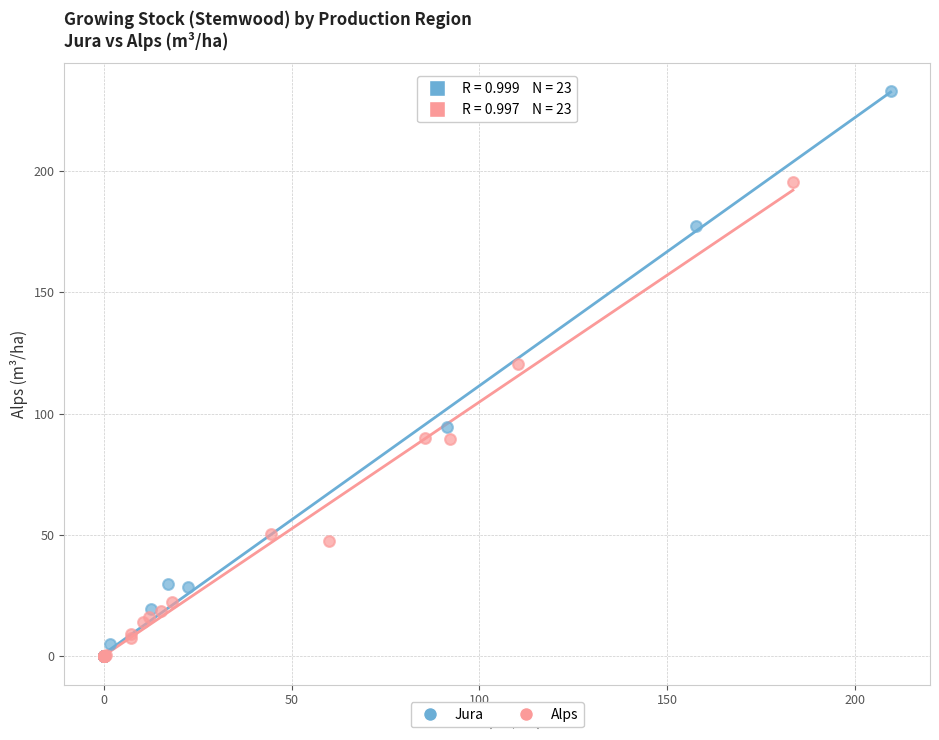

What are all the series names shown in the legend?

Jura, Alps